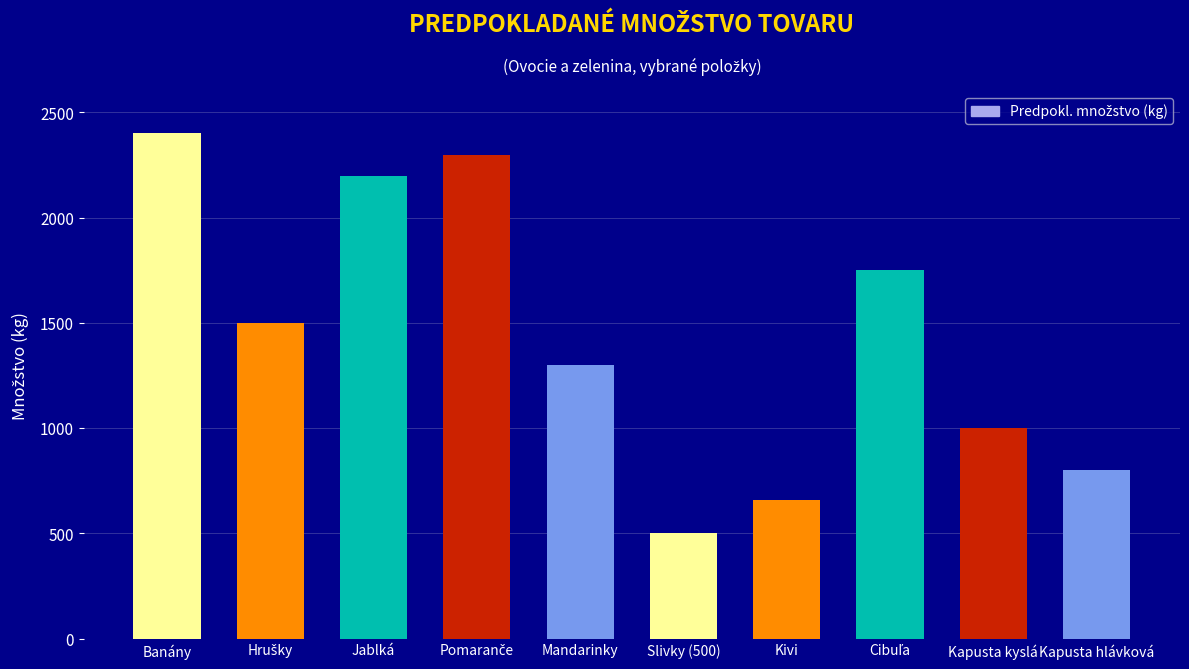

Reading left to right, what are all the values shown in this chart?

2400	1500	2200	2300	1300	500	660	1750	1000	800